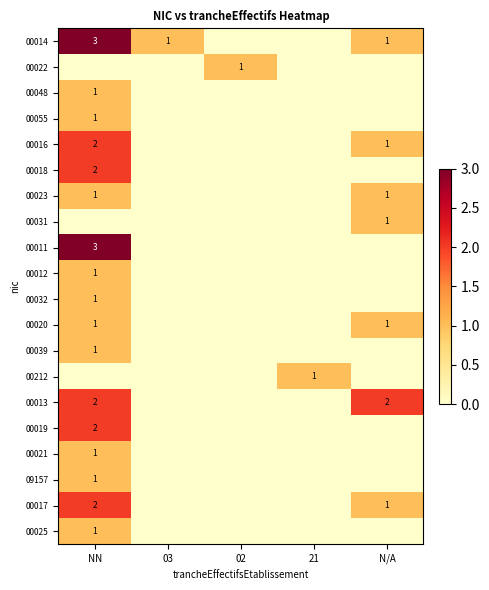

The value of 00020 at N/A is 1. True or false?

True